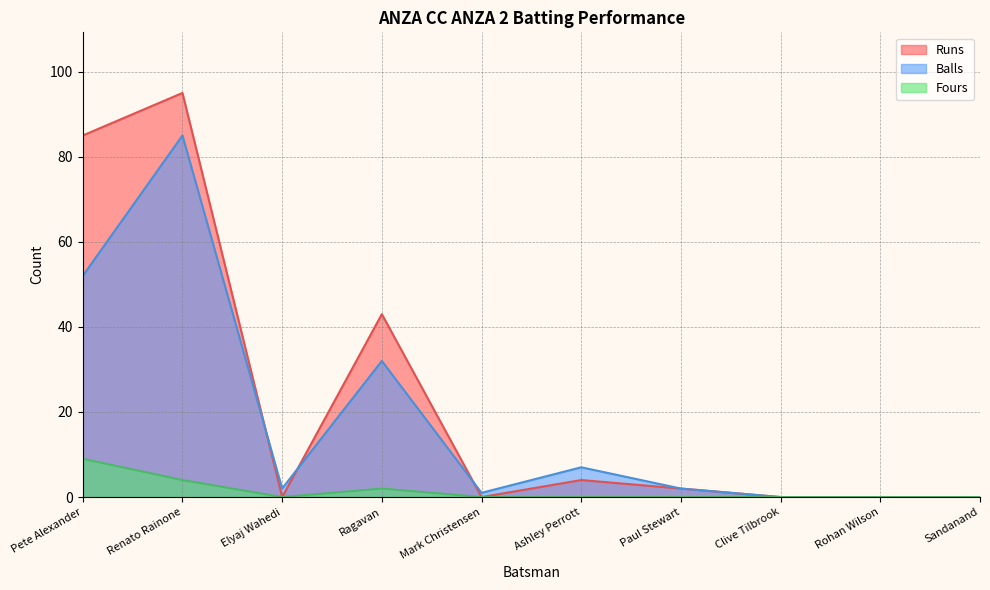

At Elyaj Wahedi, list the series in order from largest to smallest.

Balls, Runs, Fours